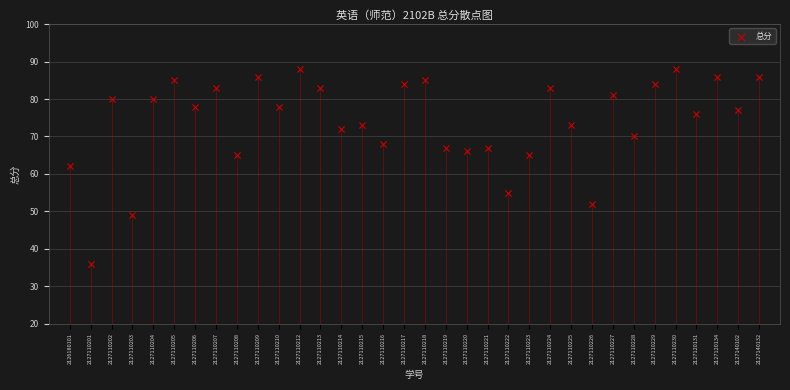

What is the range of Y values (max minus min)?

52